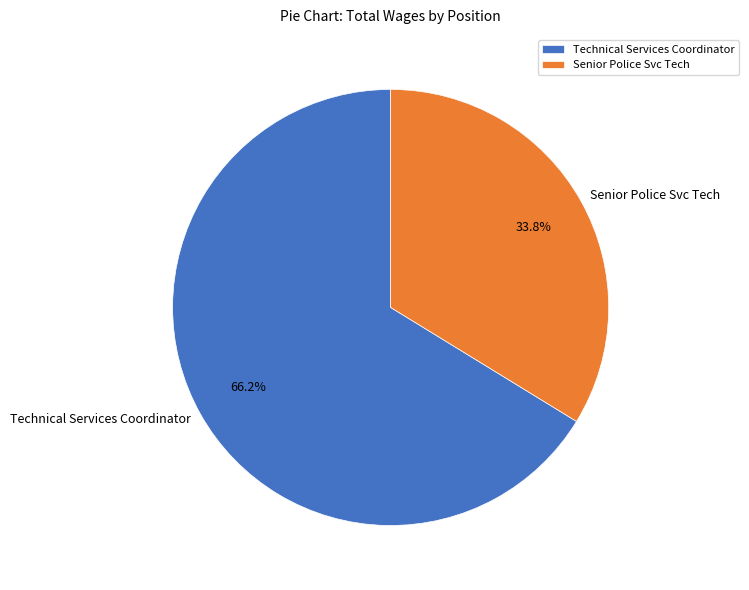

What is the ratio of the value at Senior Police Svc Tech to the value at Technical Services Coordinator?

0.5